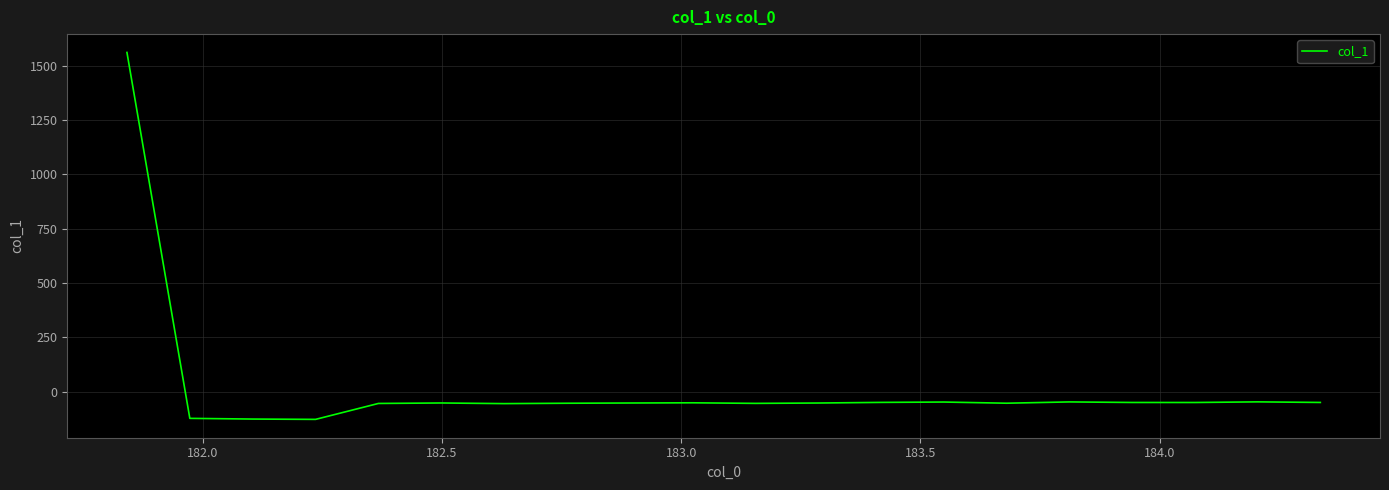

What is the maximum value shown in the chart?

1561.8